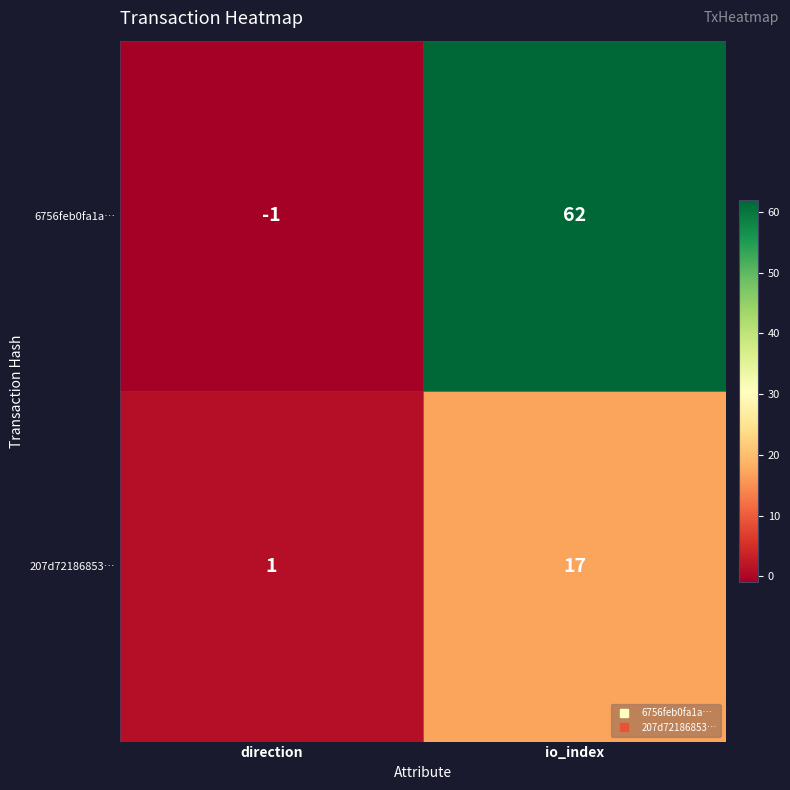

At which category is the sum across all series the highest?

io_index